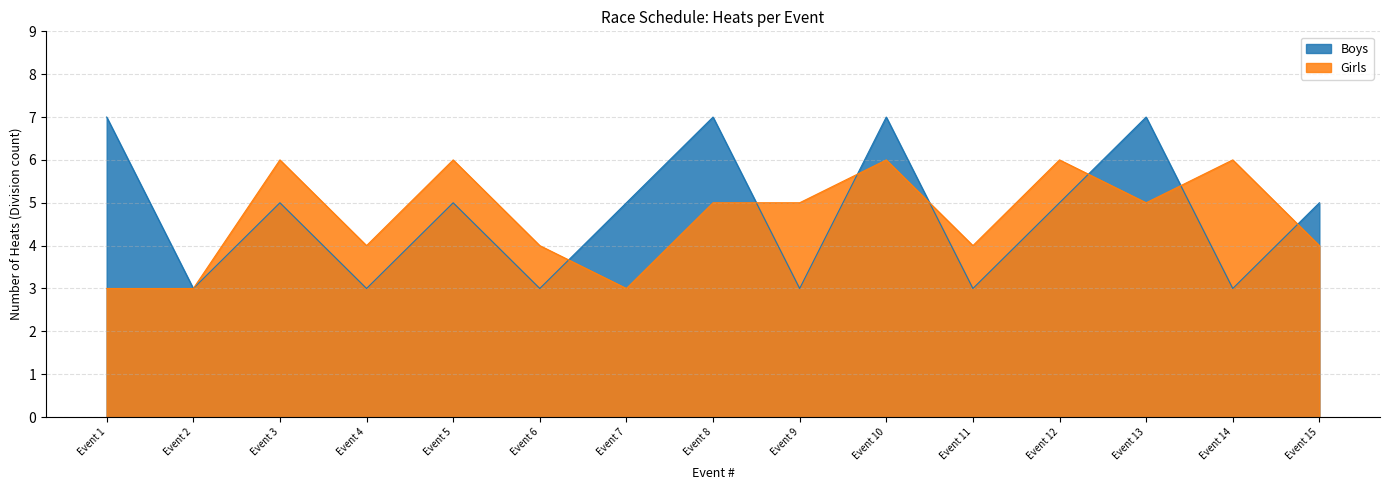

What is the total value across all series at Event 4?

7